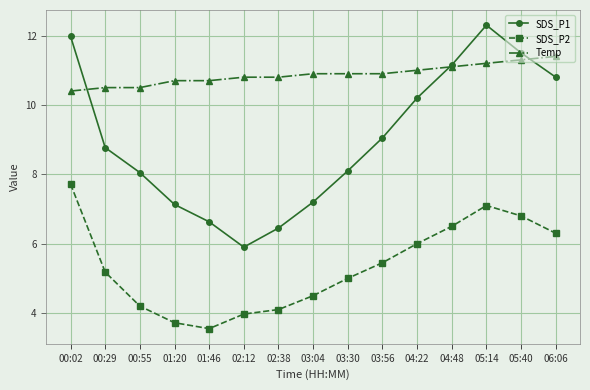

How many series are shown in this chart?

3